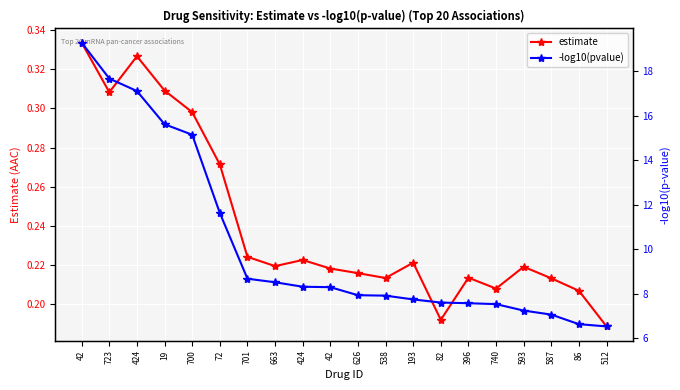

True or false: estimate and -log10(pvalue) cross at least once.

False